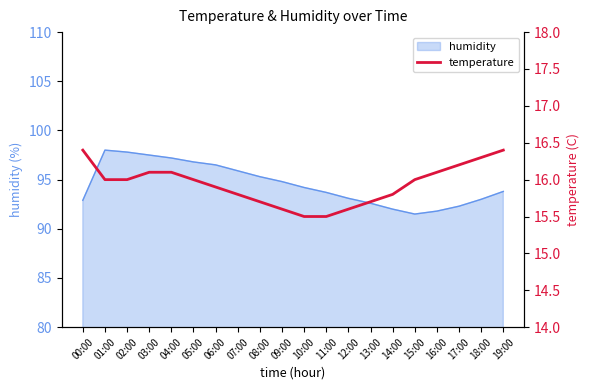

The humidity series shows 48.4 at 04:00. True or false?

False